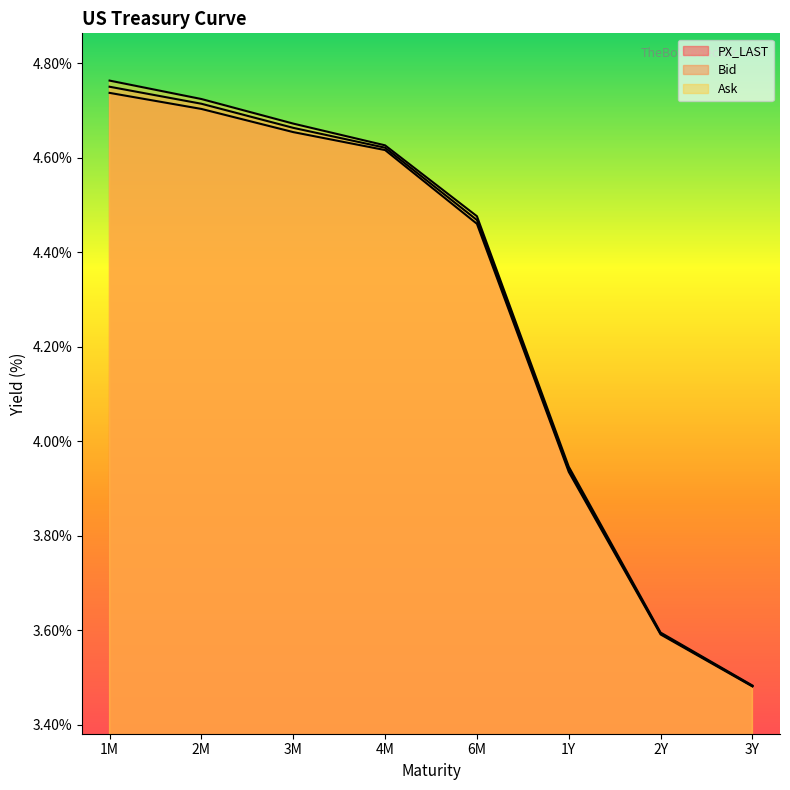

What is the minimum value shown in the chart?

3.5